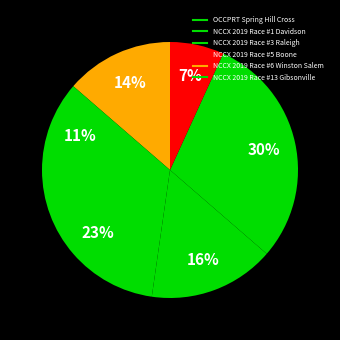

Which slice is the smallest?

NCCX 2019 Race #5 Boone